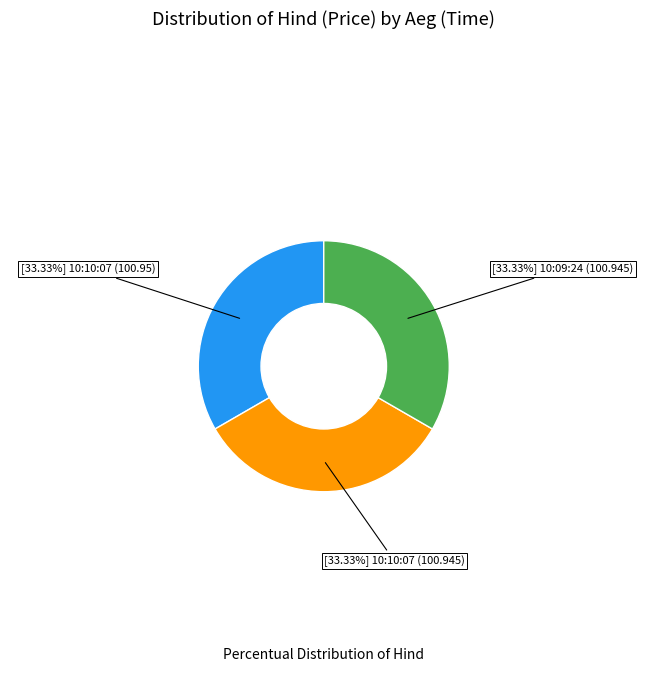

Is there any slice that represents more than half of the pie?

No